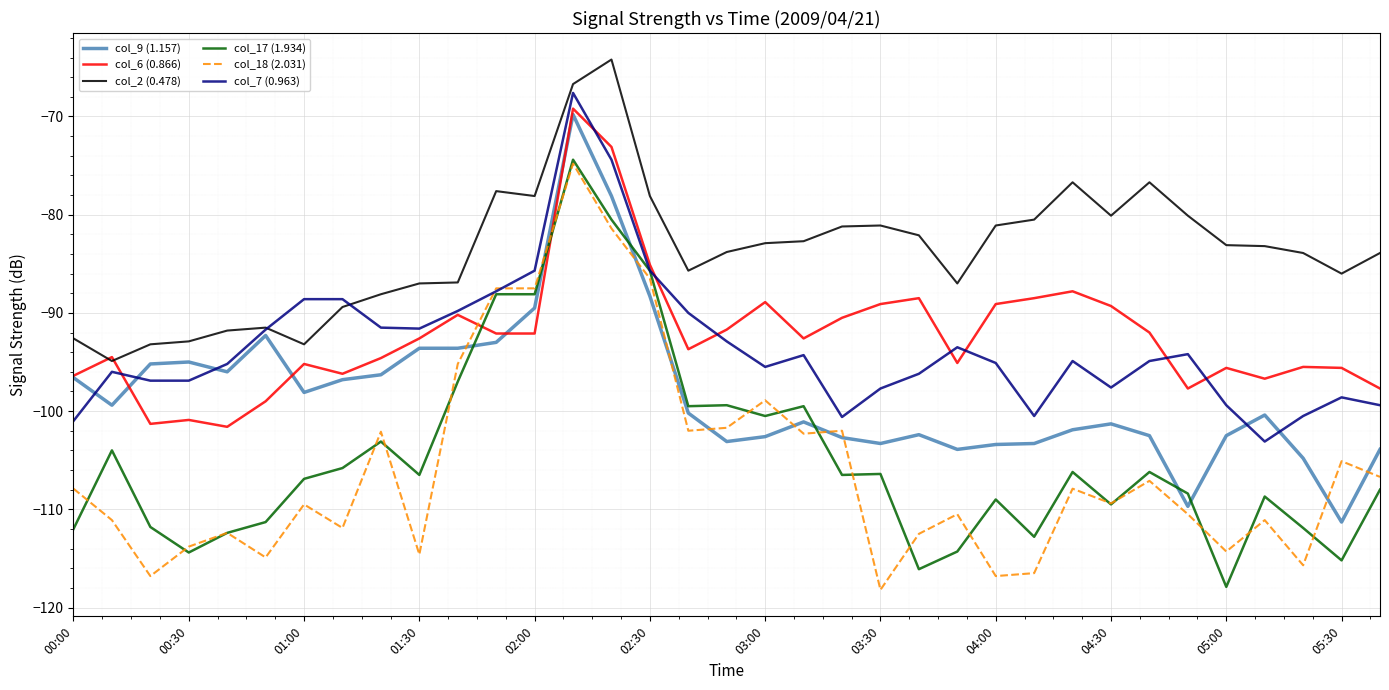

What is the minimum value for col_6 (0.866)?

-101.6